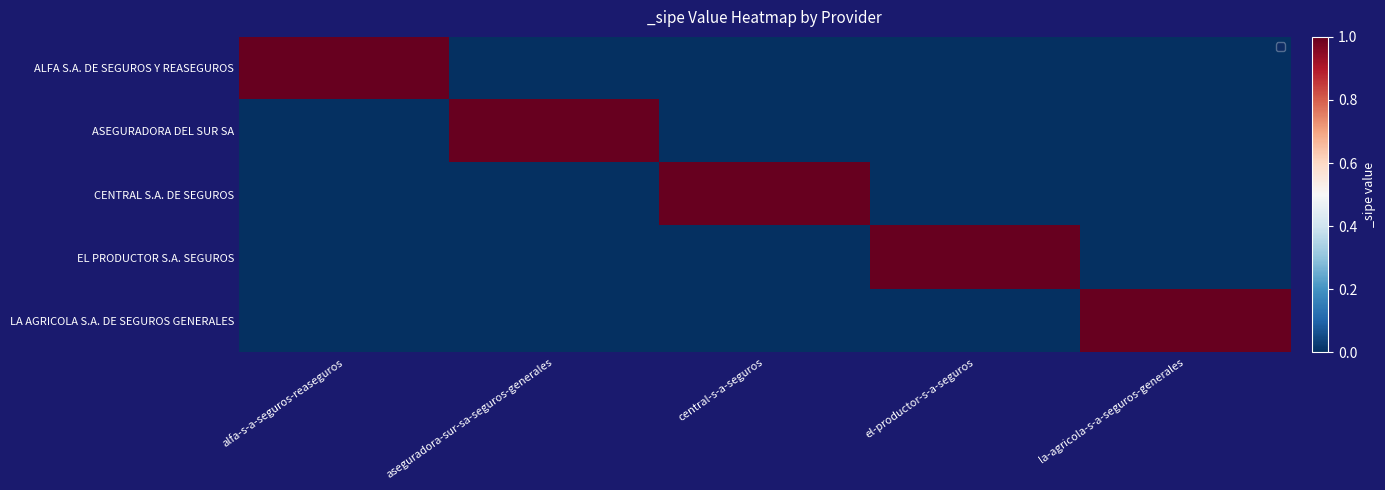

Which series changed the most between central-s-a-seguros and el-productor-s-a-seguros?

CENTRAL S.A. DE SEGUROS